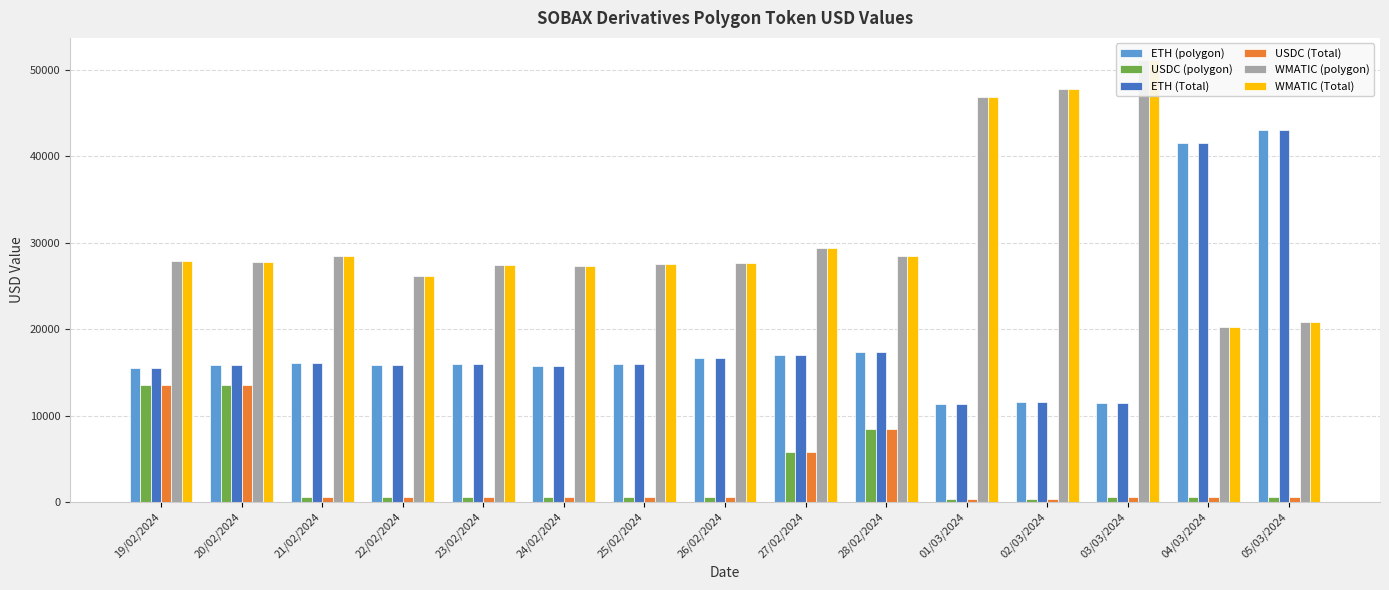

What is the label of the 13th bar from the left?

03/03/2024